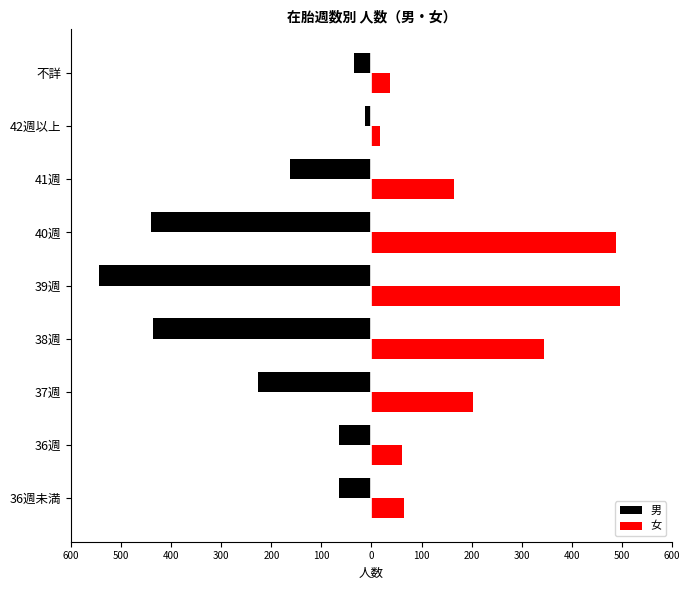

What are all the series names shown in the legend?

男, 女